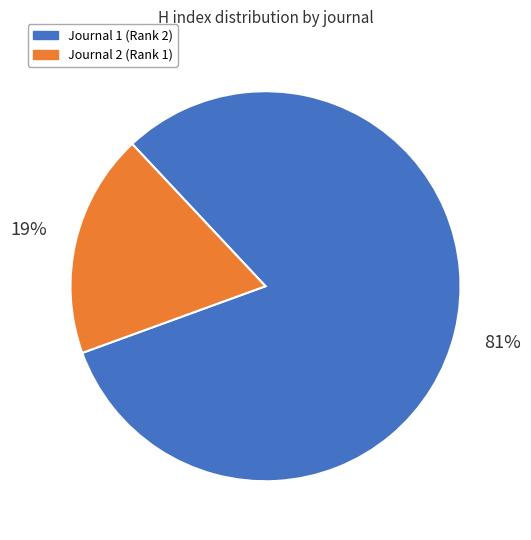

Is there any slice that represents more than half of the pie?

Yes